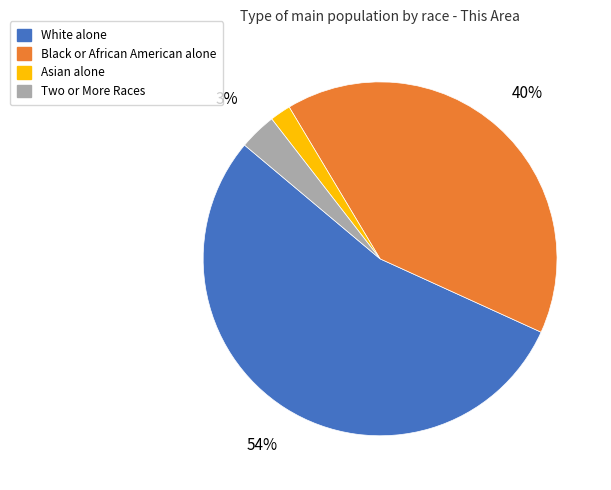

Approximately how many times larger is the value at Black or African American alone compared to White alone?

0.7